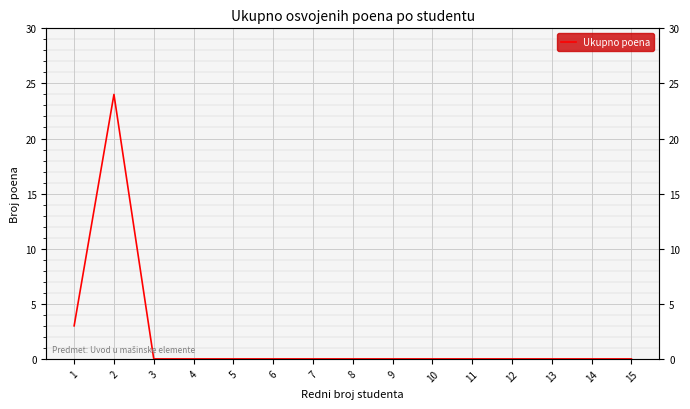

Is it true that the value at 6 is 16?

False